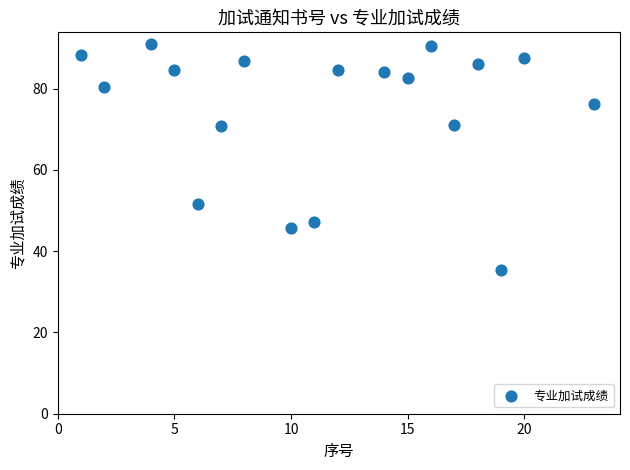

What is the range of Y values (max minus min)?

55.7